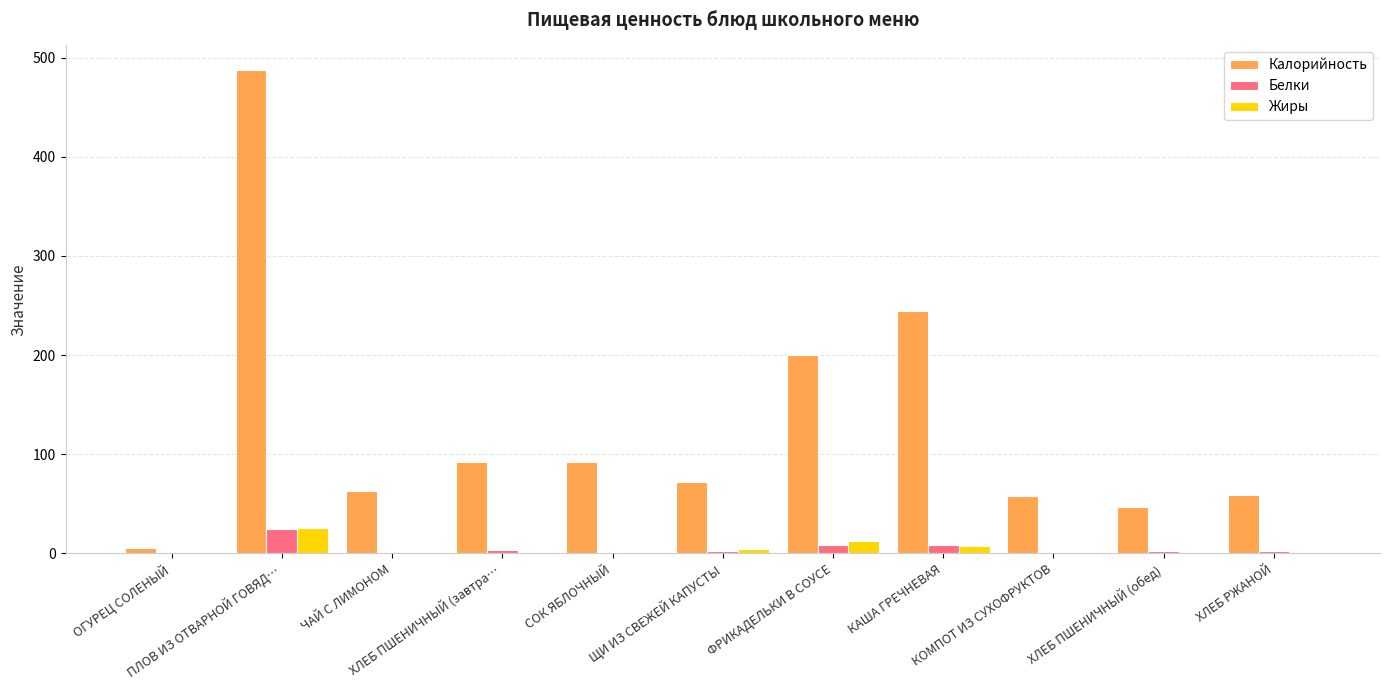

What is the difference between the Белки values at ХЛЕБ РЖАНОЙ and ФРИКАДЕЛЬКИ В СОУСЕ?

7